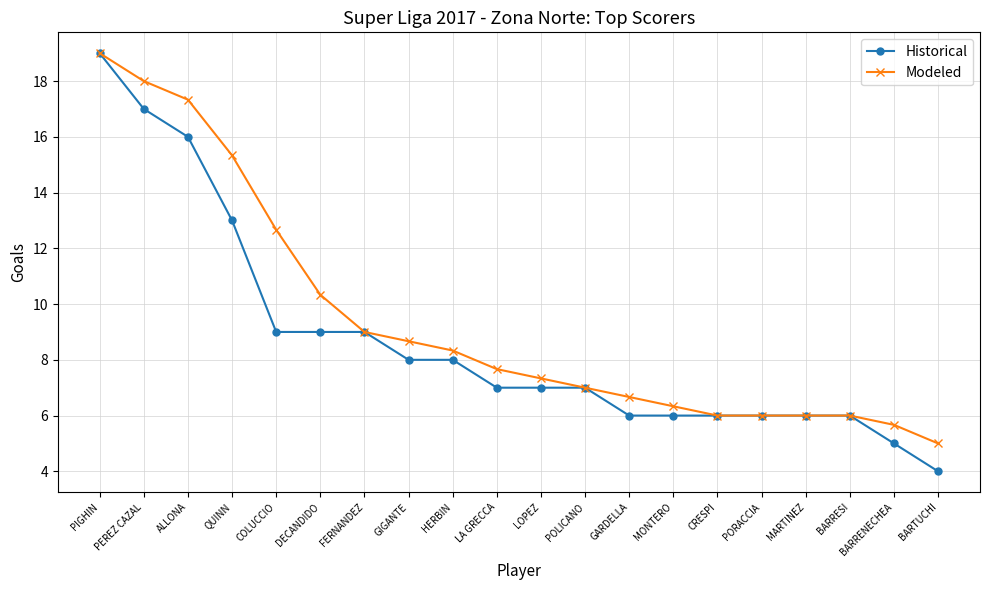

At which category does the chart reach its minimum across all series?

BARTUCHI